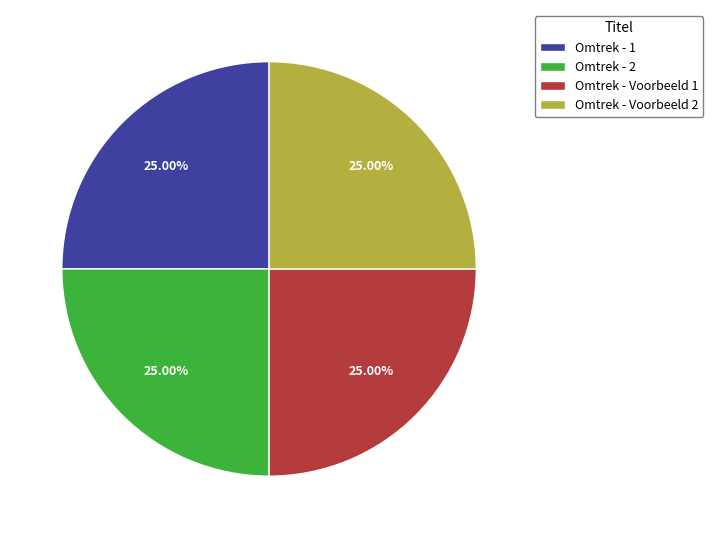

What percentage is the Omtrek - Voorbeeld 2 slice, to the nearest percent?

25%